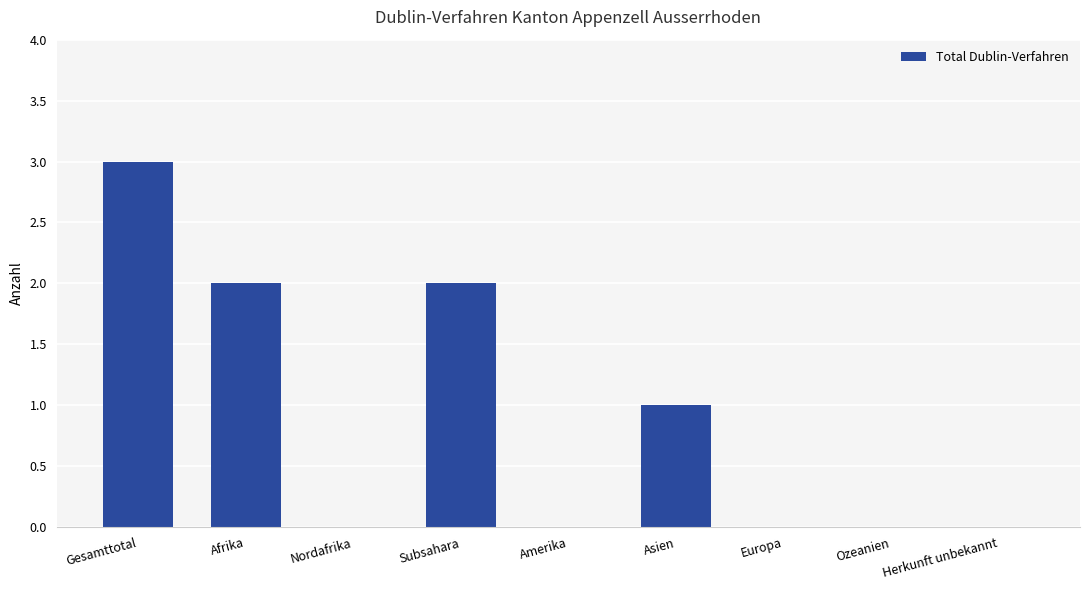

What is the greatest value displayed?

3